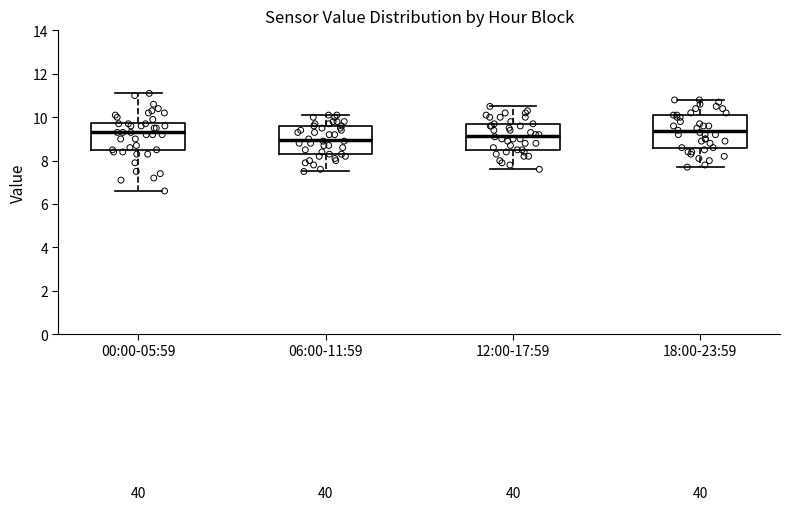

Reading left to right, read every box against the y-axis: the position of its median line, the range the box covers, and the ends of its whiskers. The values are not printed on the chart, so give them approximately, as read against the axis.

00:00-05:59: median 9.4, box 8.4 to 9.8, whiskers 6.6 to 11.2
06:00-11:59: median 9.0, box 8.4 to 9.6, whiskers 7.6 to 10.2
12:00-17:59: median 9.2, box 8.6 to 9.8, whiskers 7.6 to 10.6
18:00-23:59: median 9.4, box 8.6 to 10.2, whiskers 7.8 to 10.8